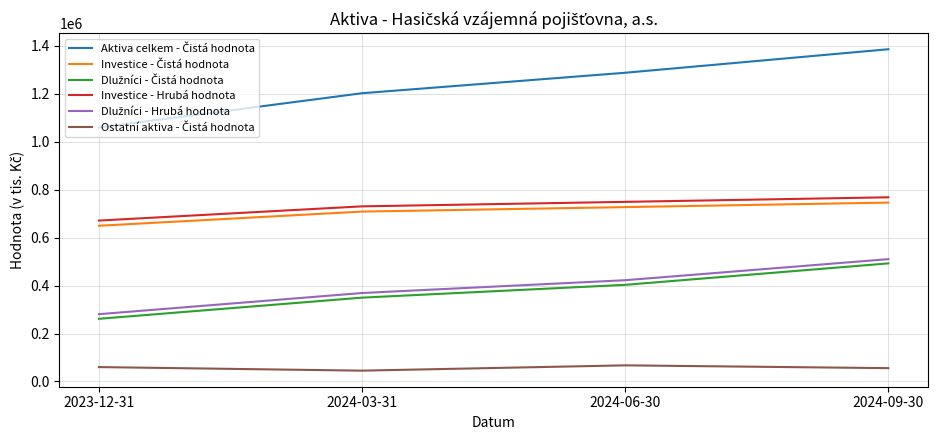

What is the spread (max minus min) of values at 2023-12-31?

999335